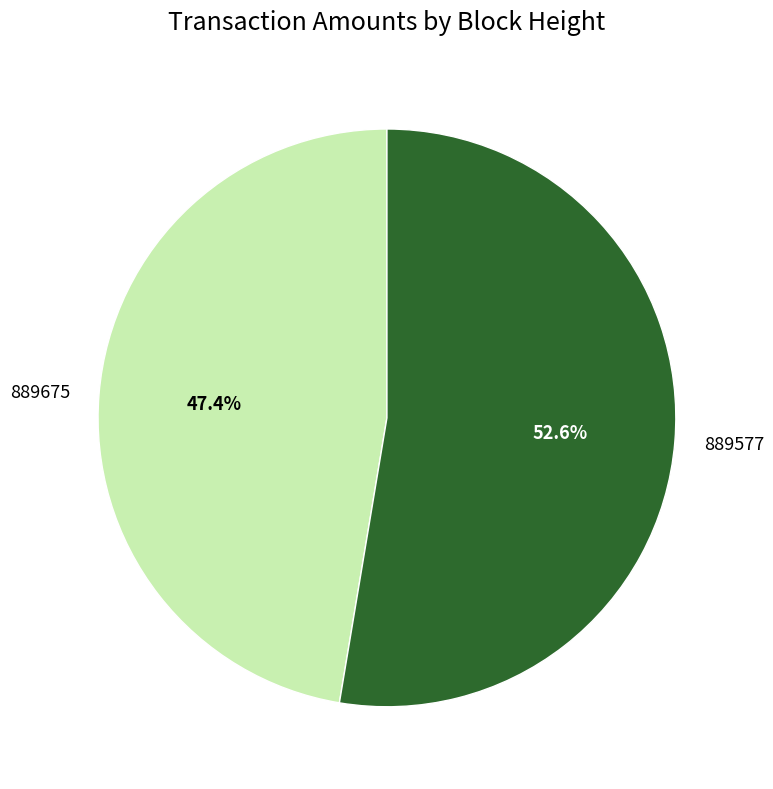

What is the smallest slice in the pie chart?

889675